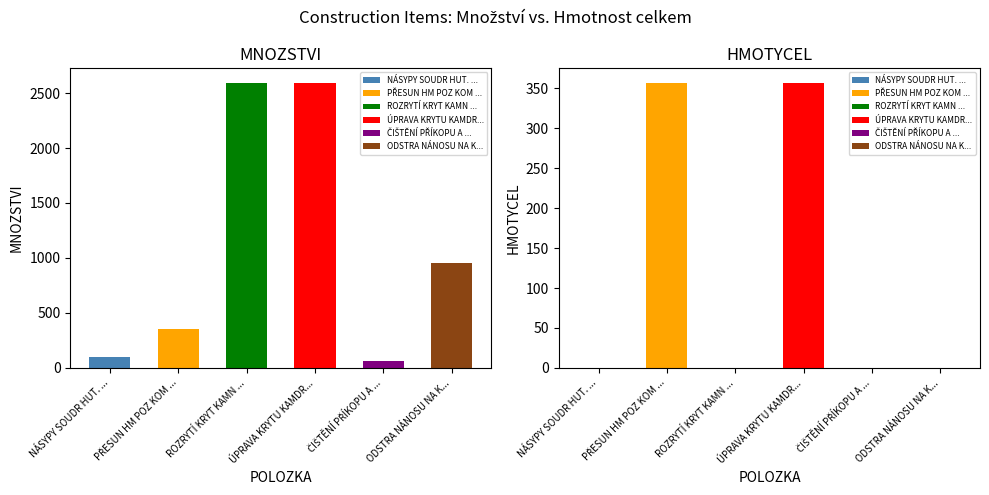

Reading left to right, what are all the values shown in this chart?

MNOZSTVI: NÁSYPY SOUDR HUT. 95PS=96.8	PŘESUN HM POZ KOM KRYT KAM=357.3	ROZRYTÍ KRYT KAMN BEZ ŽIVIČ POJIVA=2595.0	ÚPRAVA KRYTU KAMDRC 0,08M3/M2=2595.0	ČIŠTĚNÍ PŘÍKOPU A SVODNIC RUČNĚ=60.0	ODSTRA NÁNOSU NA KRAJNIC TL 10CM=950.0
HMOTYCEL: NÁSYPY SOUDR HUT. 95PS=0.0	PŘESUN HM POZ KOM KRYT KAM=357.3	ROZRYTÍ KRYT KAMN BEZ ŽIVIČ POJIVA=0.0	ÚPRAVA KRYTU KAMDRC 0,08M3/M2=357.3	ČIŠTĚNÍ PŘÍKOPU A SVODNIC RUČNĚ=0.0	ODSTRA NÁNOSU NA KRAJNIC TL 10CM=0.0